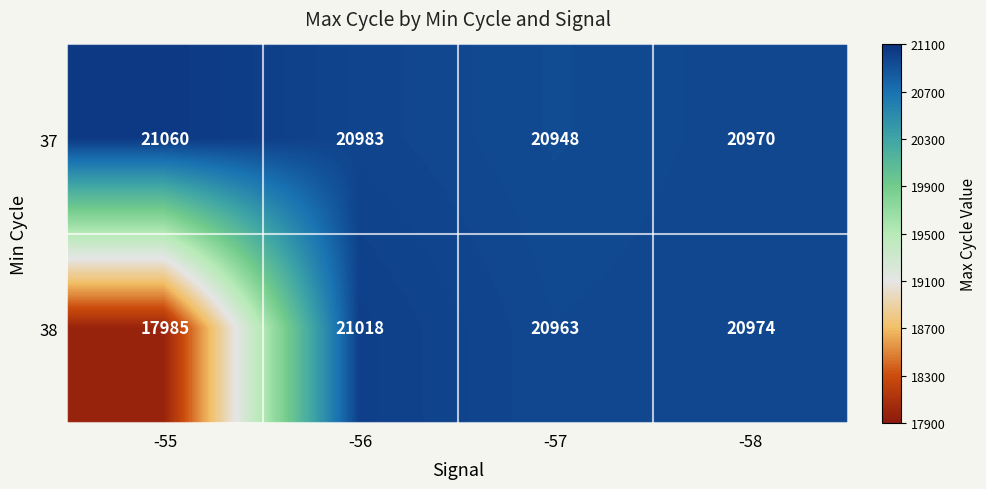

At how many categories does at least one series exceed 20542?

4